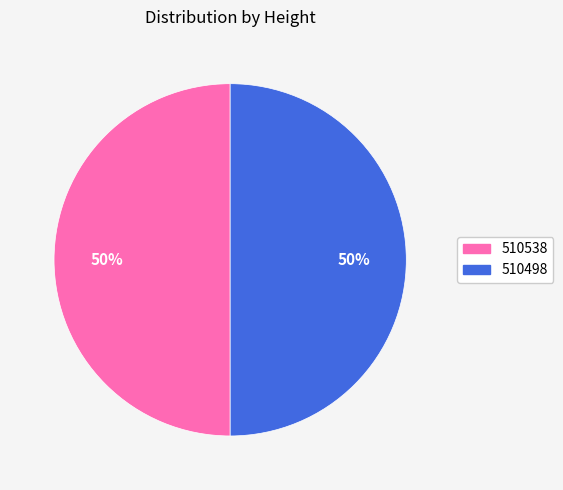

How many slices are in this pie chart?

2